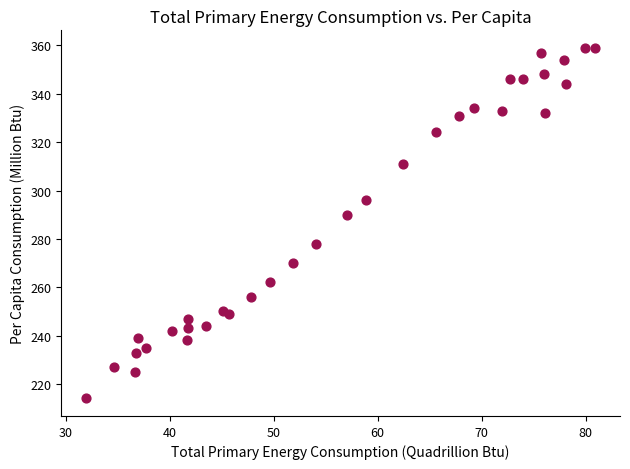

What Y value in the scatter plot is closest to 286?

290